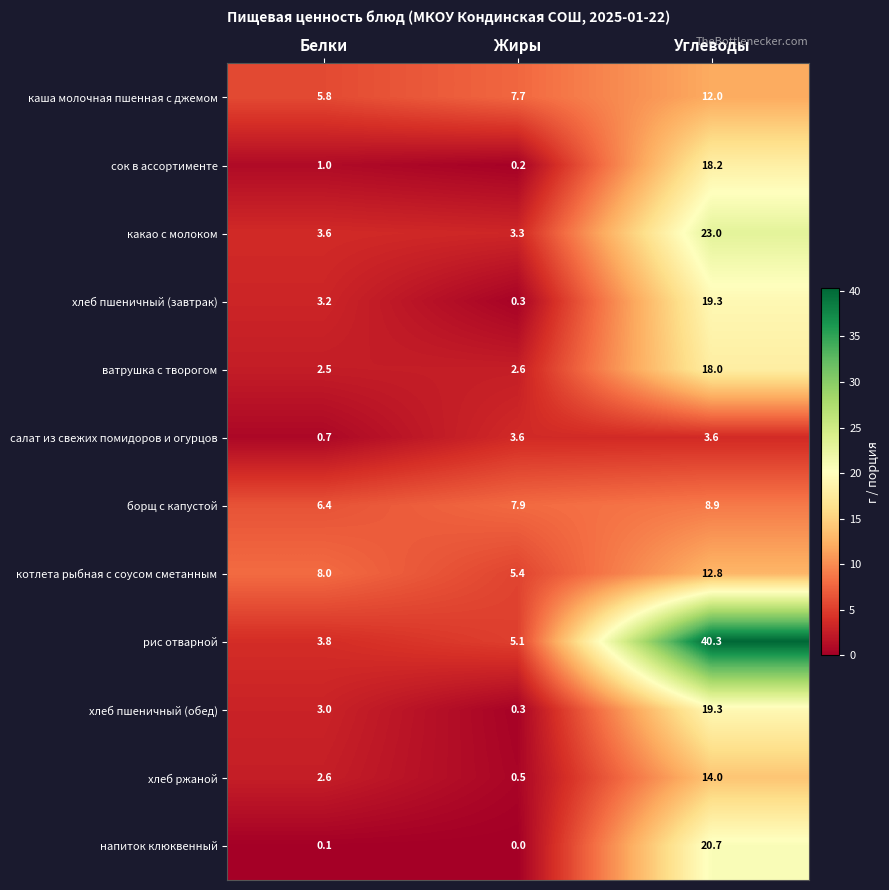

What is the total value across all series at Жиры?

36.9